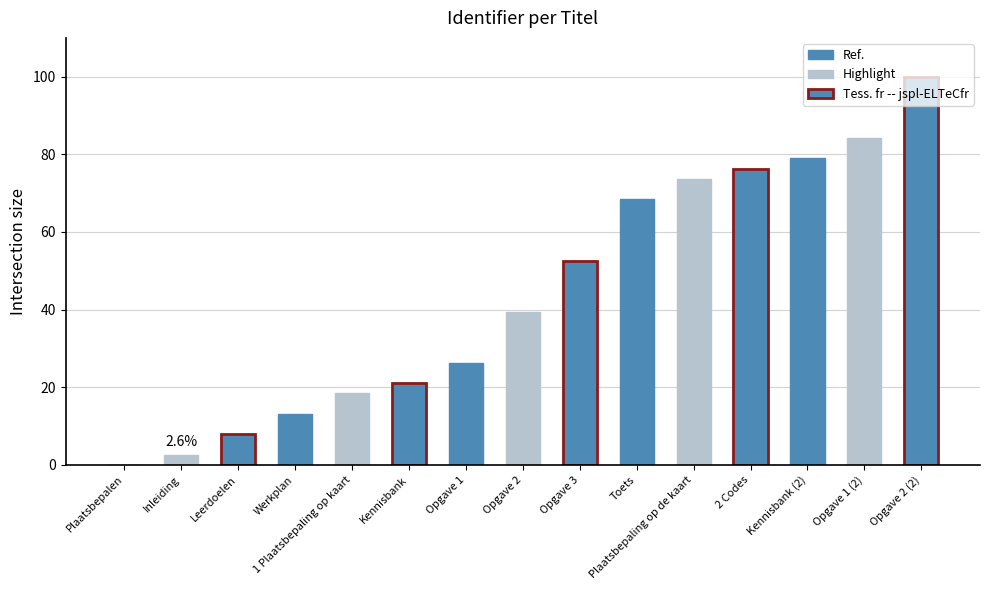

At which label does the data first exceed 39?

Opgave 2